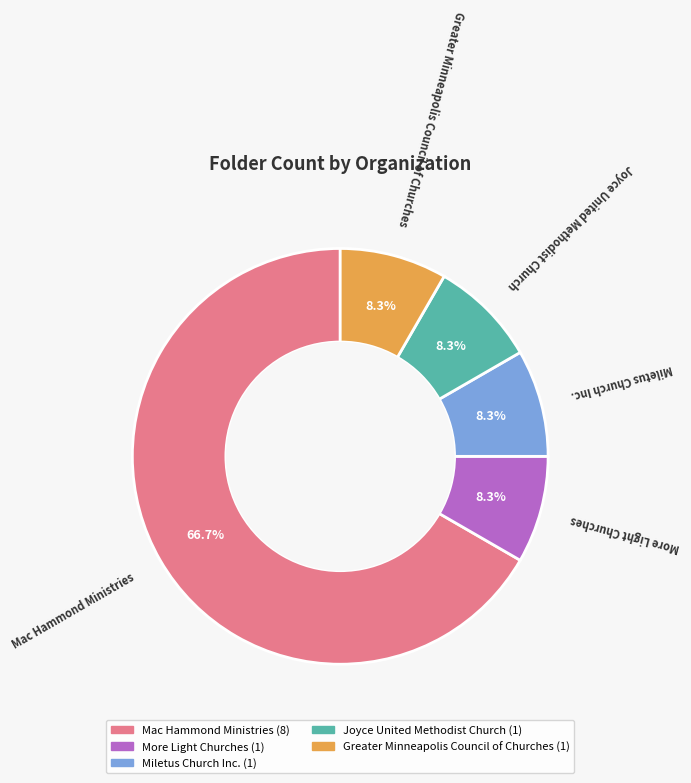

Which category has the biggest portion of the pie?

Mac Hammond Ministries